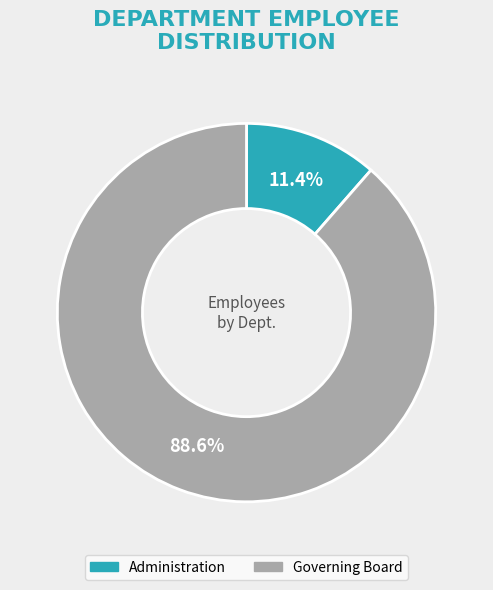

To the nearest percent, what portion does Governing Board represent?

89%